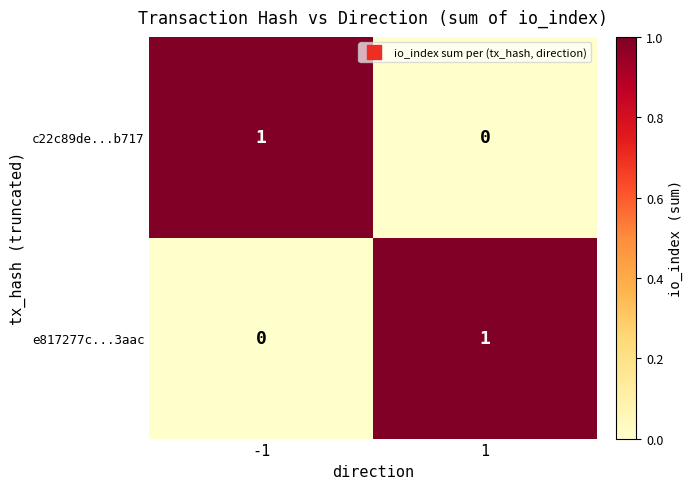

Rank the series at -1 from lowest to highest value.

e817277c...3aac, c22c89de...b717